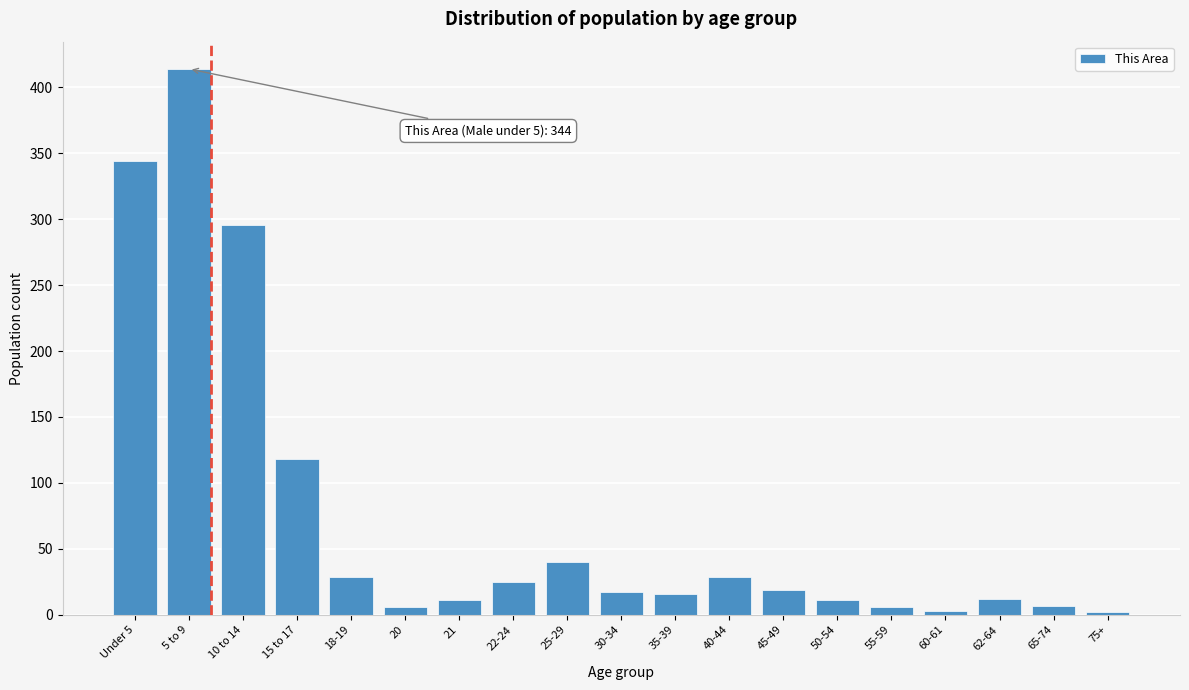

What position from the left is 62-64?

17